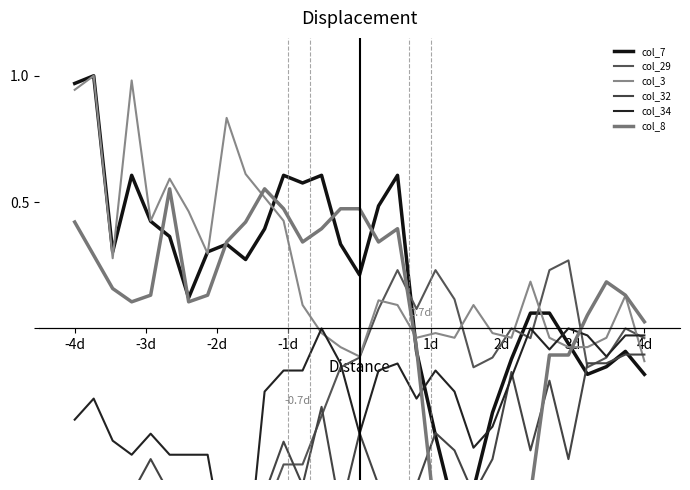

Where does the col_3 series first go above 0?

-4d